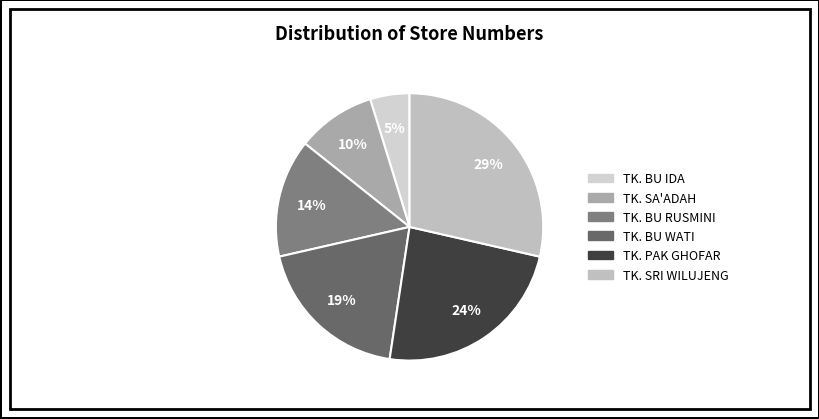

Rank the categories by value from lowest to highest.

TK. BU IDA, TK. SA'ADAH, TK. BU RUSMINI, TK. BU WATI, TK. PAK GHOFAR, TK. SRI WILUJENG